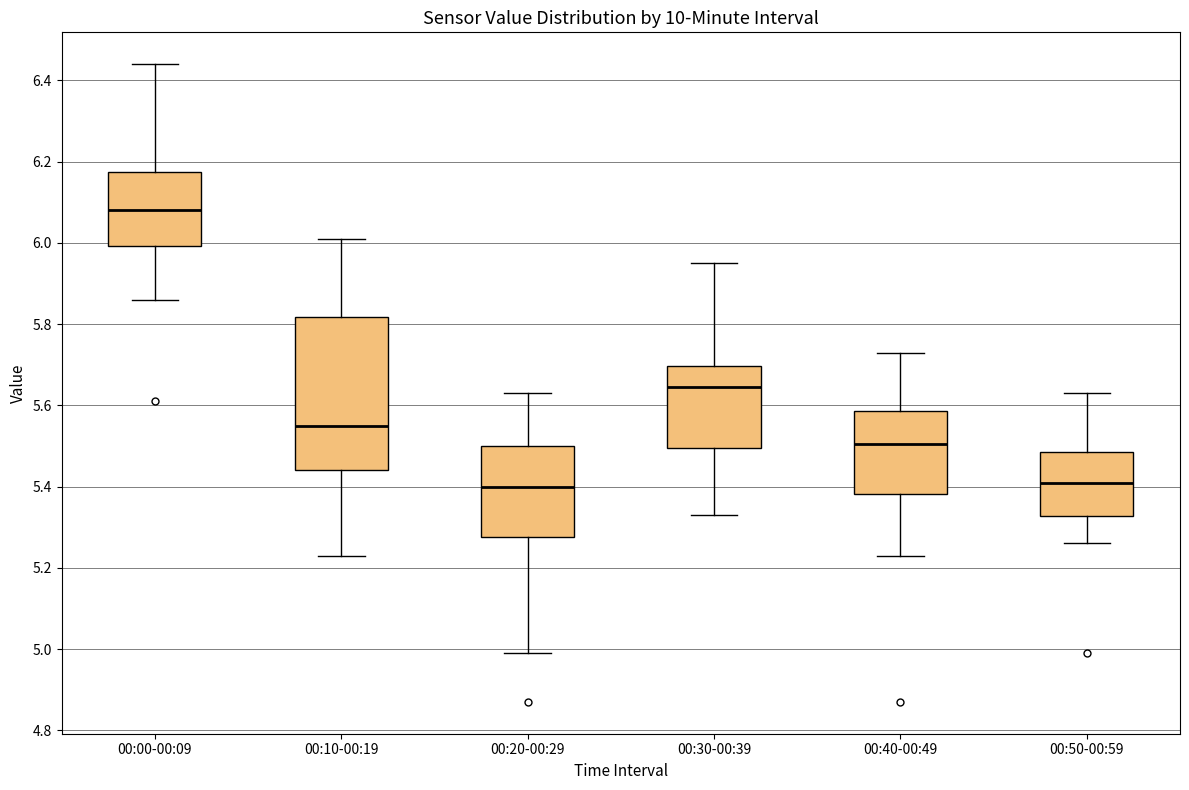

Where does the upper whisker of the box for 00:00-00:09 end on the y-axis? The values are not printed on the chart, so give them approximately, as read against the axis.

6.44